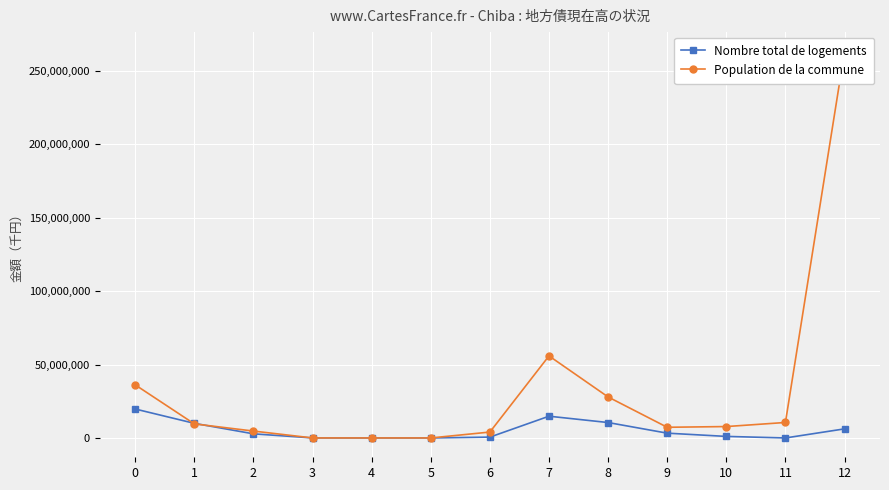

At which category does Nombre total de logements reach its first local valley?

11